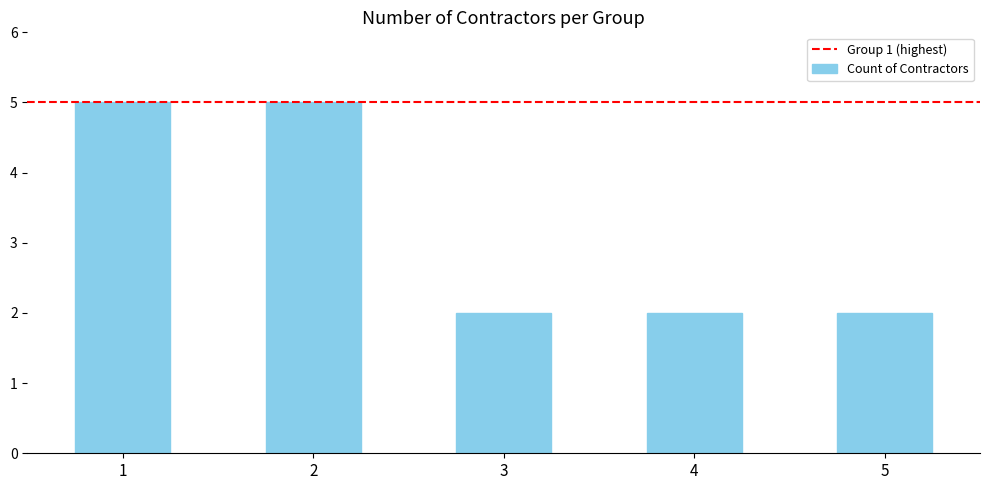

Approximately how many times larger is the value at 3 compared to 1?

0.4